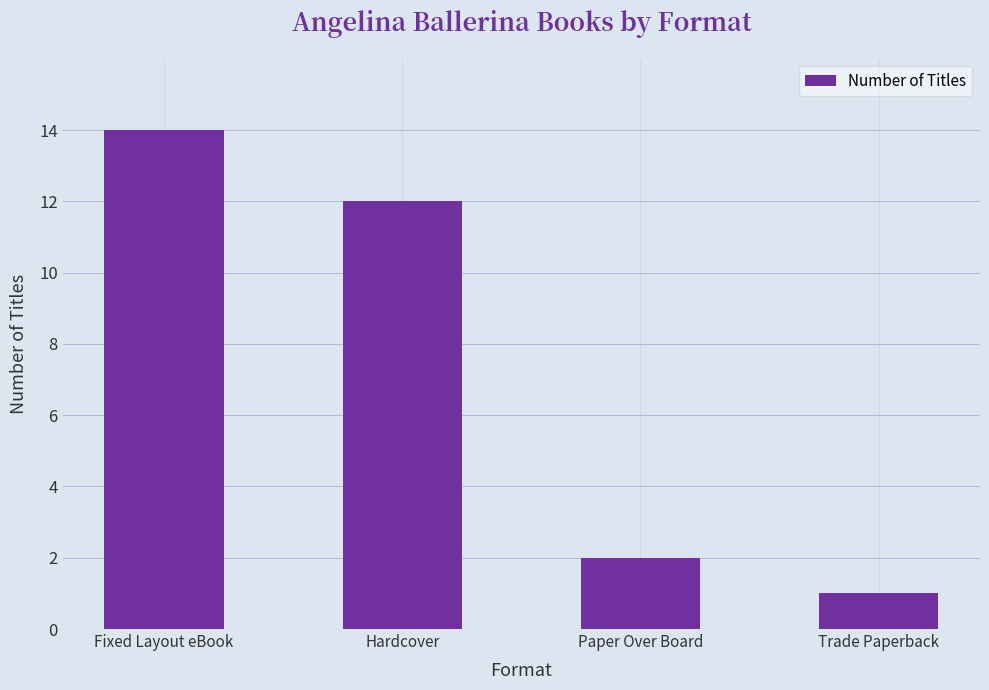

Which label corresponds to the smallest value in the chart?

Trade Paperback